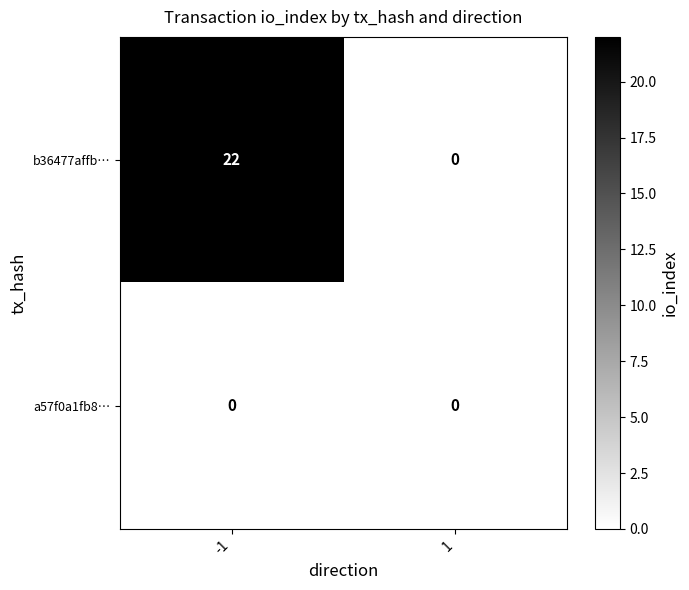

What is the sum of all b36477affb… values?

22